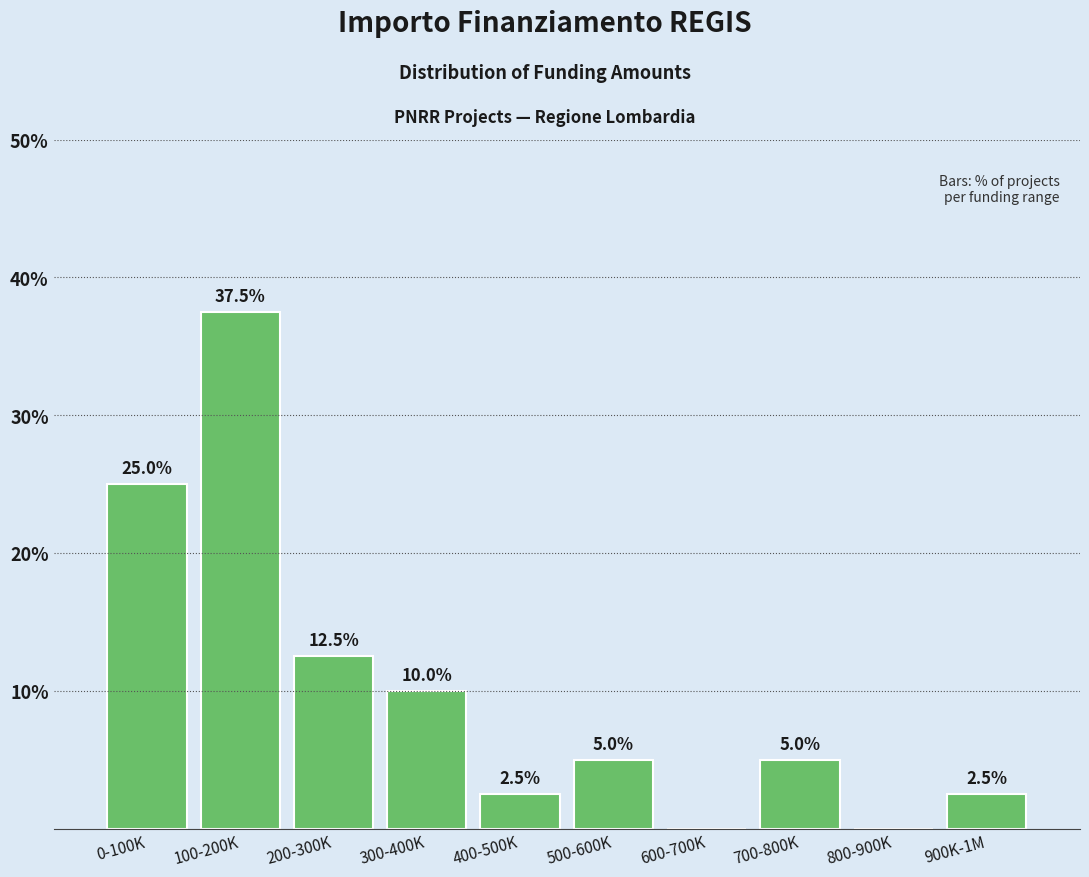

Reading left to right, list all the values displayed in this chart.

0-100K=25.0	100-200K=37.5	200-300K=12.5	300-400K=10.0	400-500K=2.5	500-600K=5.0	600-700K=0.0	700-800K=5.0	800-900K=0.0	900K-1M=2.5